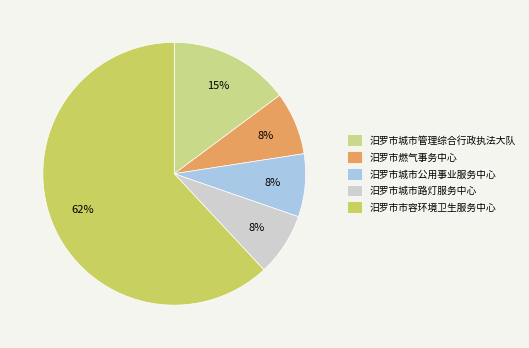

Which has a higher value, 汨罗市燃气事务中心 or 汨罗市市容环境卫生服务中心?

汨罗市市容环境卫生服务中心